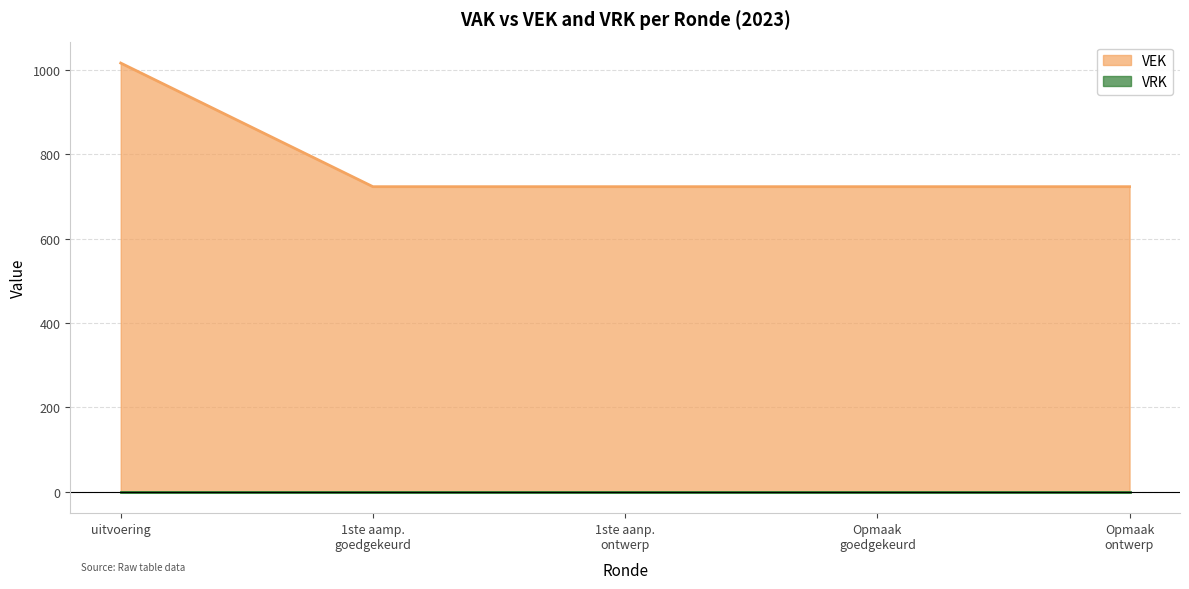

Count the number of values greater than 723.

1